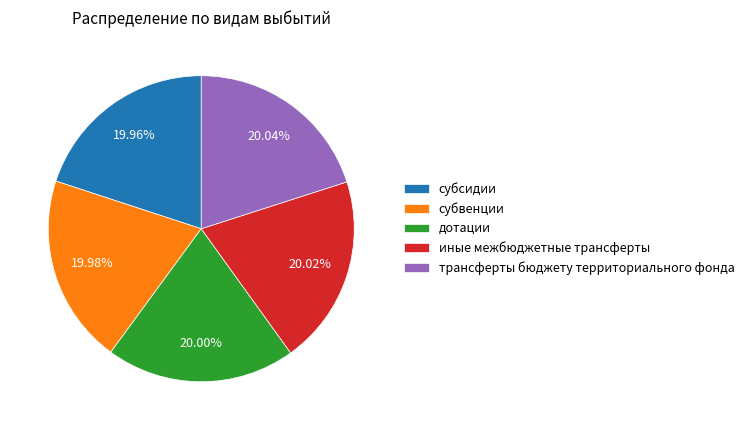

Is иные межбюджетные трансферты the majority of the pie?

No